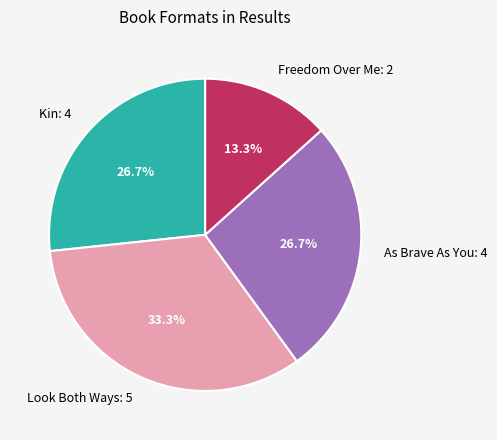

What is the ratio of the value at Freedom Over Me: 2 to the value at As Brave As You: 4?

0.5